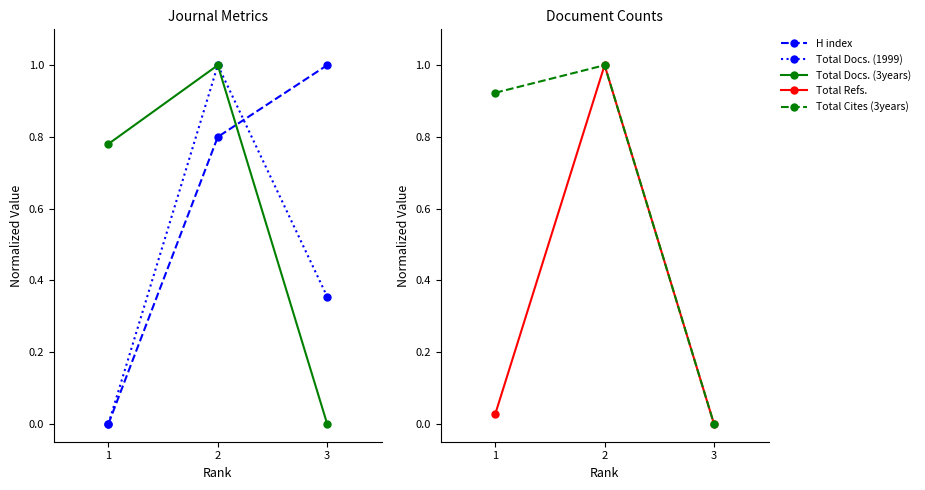

Is it true that H index equals 1.0 at 3?

True